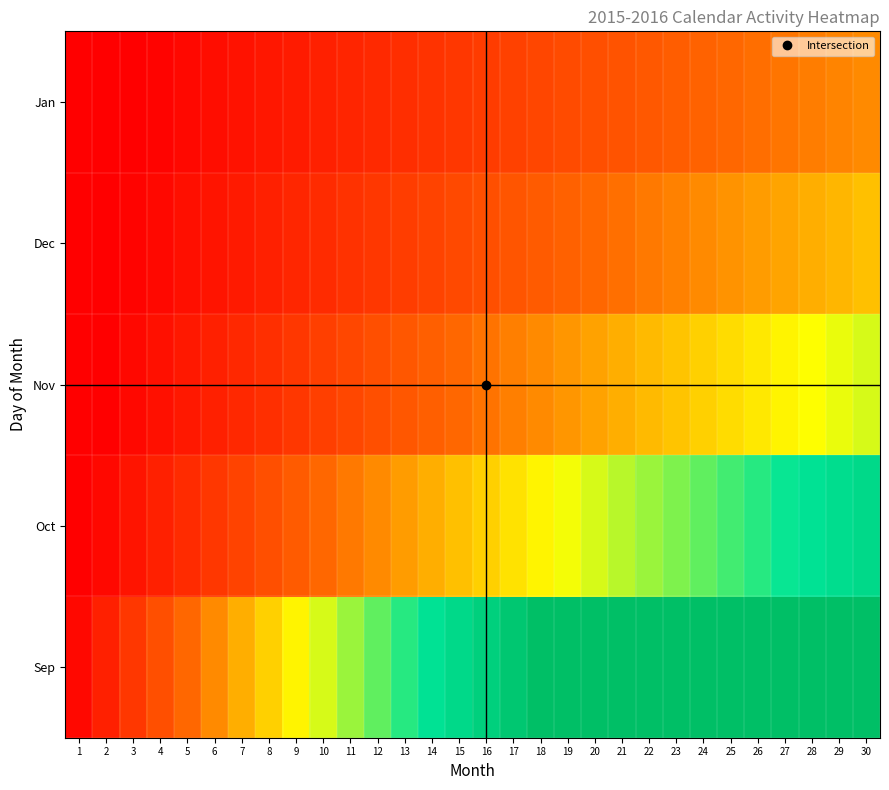

Which series has the widest spread of values?

Sep